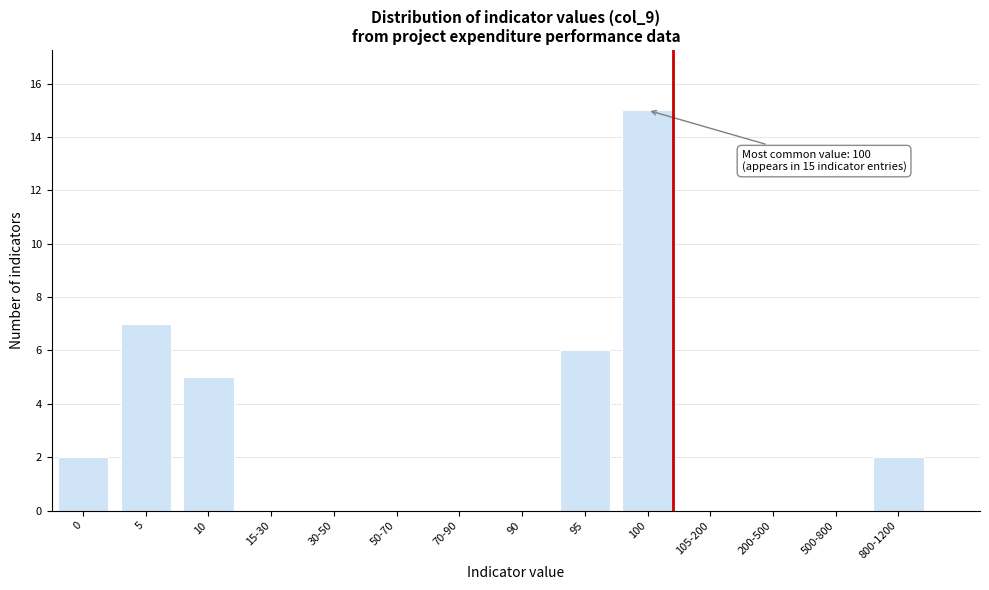

Reading left to right, what are all the values shown in this chart?

0=2	5=7	10=5	15-30=0	30-50=0	50-70=0	70-90=0	90=0	95=6	100=15	105-200=0	200-500=0	500-800=0	800-1200=2